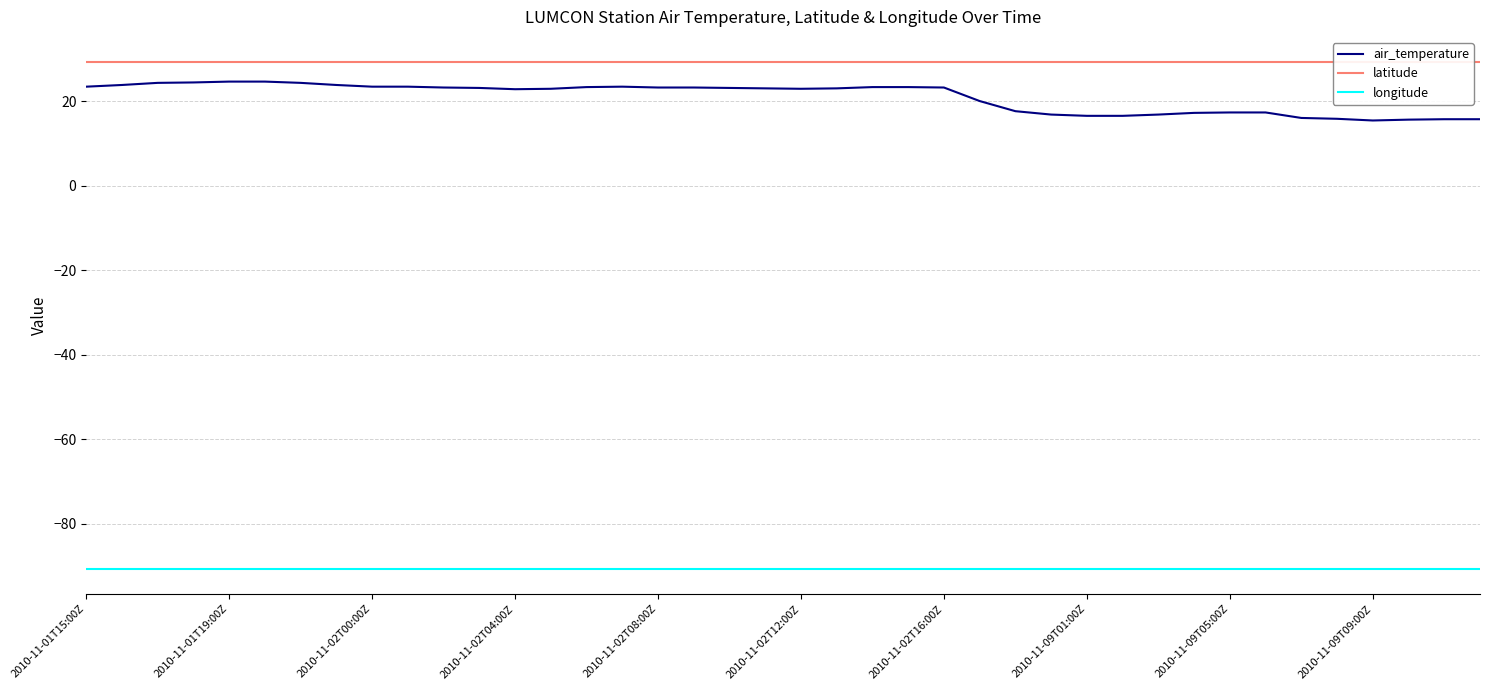

The air_temperature series shows 11.0 at 2010-11-02T00:00Z. True or false?

False